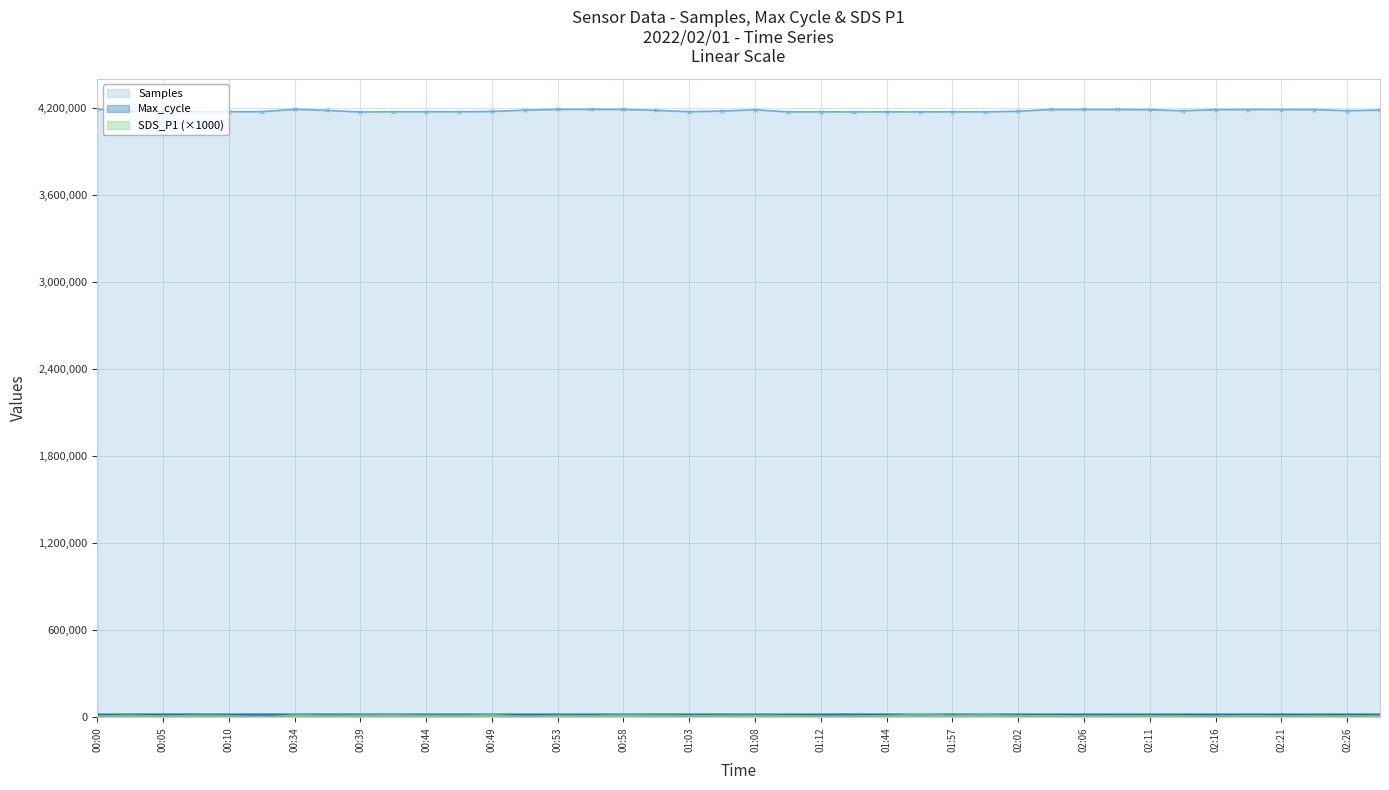

True or false: Max_cycle has a value of 20412 at 01:00.

True